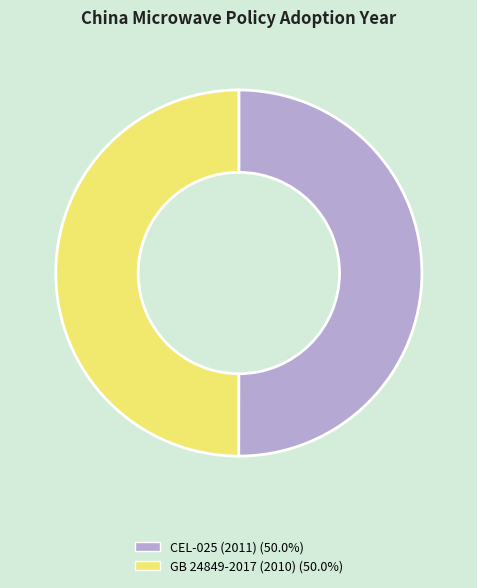

How many slices are in this pie chart?

2